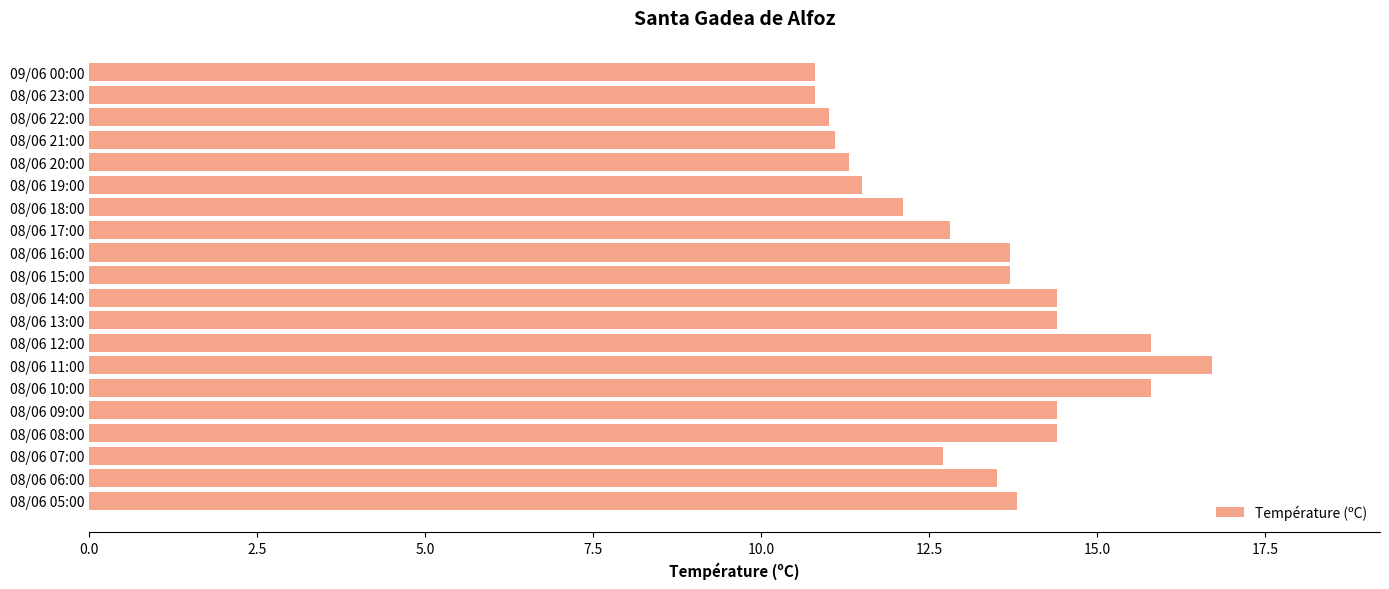

The value at 08/06 20:00 is 11.3. True or false?

True